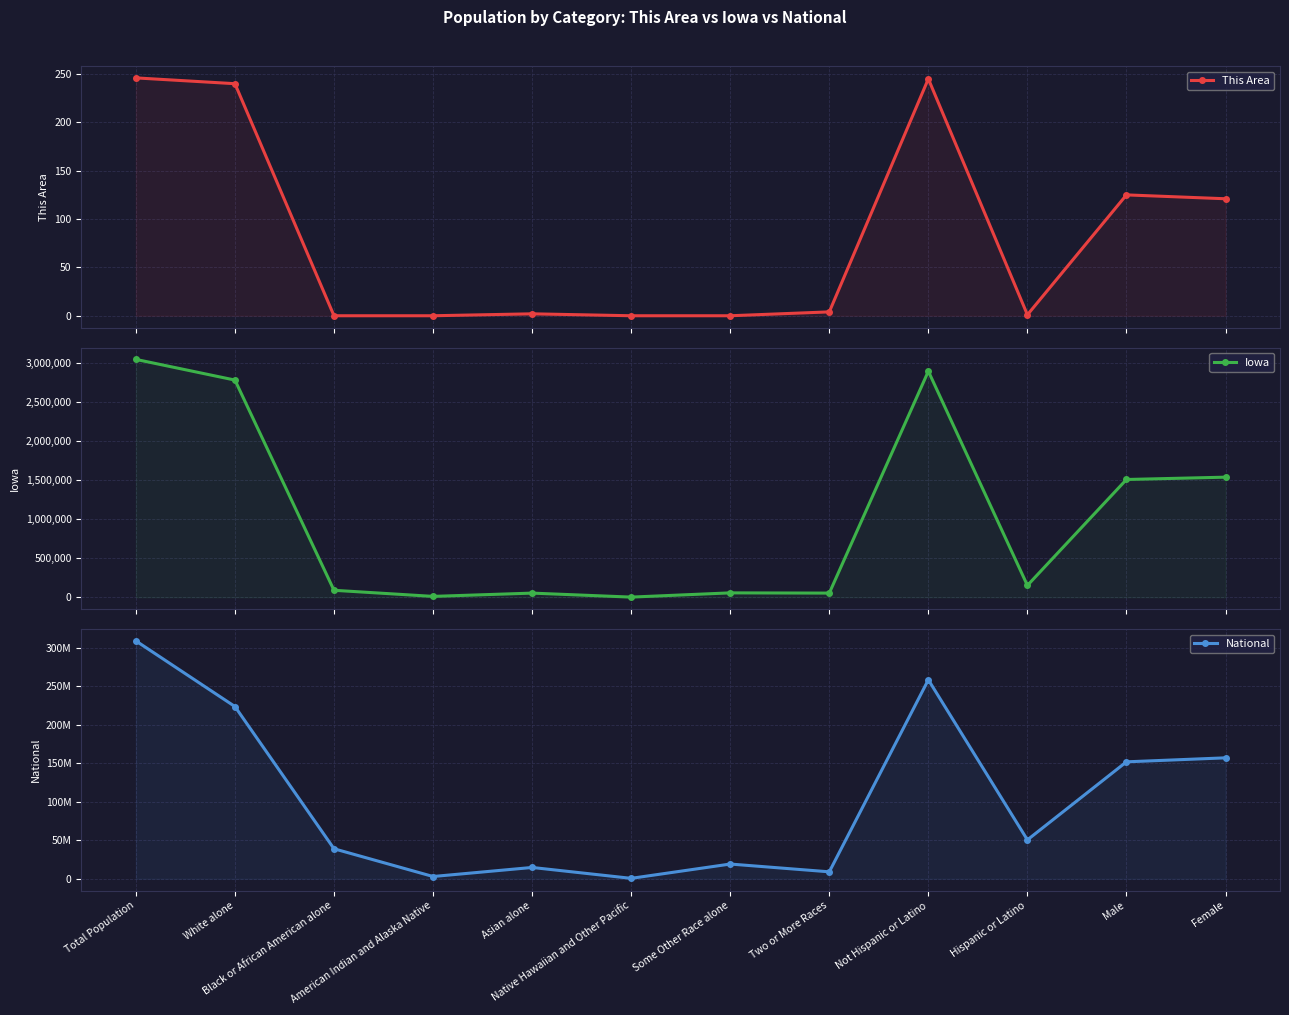

Reading right to left, what are all the values shown in this chart?

This Area: Female=121	Male=125	Hispanic or Latino=1	Not Hispanic or Latino=245	Two or More Races=4	Some Other Race alone=0	Native Hawaiian and Other Pacific=0	Asian alone=2	American Indian and Alaska Native=0	Black or African American alone=0	White alone=240	Total Population=246
Iowa: Female=1538036	Male=1508319	Hispanic or Latino=151544	Not Hispanic or Latino=2894811	Two or More Races=53333	Some Other Race alone=56132	Native Hawaiian and Other Pacific=2003	Asian alone=53094	American Indian and Alaska Native=11084	Black or African American alone=89148	White alone=2781561	Total Population=3046355
National: Female=156964212	Male=151781326	Hispanic or Latino=50477594	Not Hispanic or Latino=258267944	Two or More Races=9009073	Some Other Race alone=19107368	Native Hawaiian and Other Pacific=540013	Asian alone=14674252	American Indian and Alaska Native=2932248	Black or African American alone=38929319	White alone=223553265	Total Population=308745538